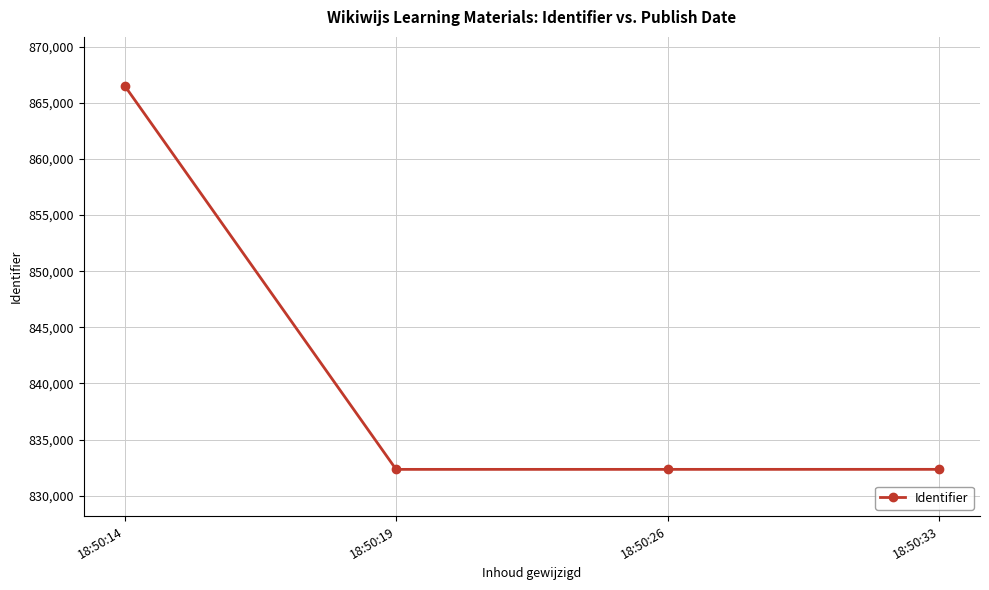

What is the sum of the values at 18:50:33 and 18:50:14?

1698900